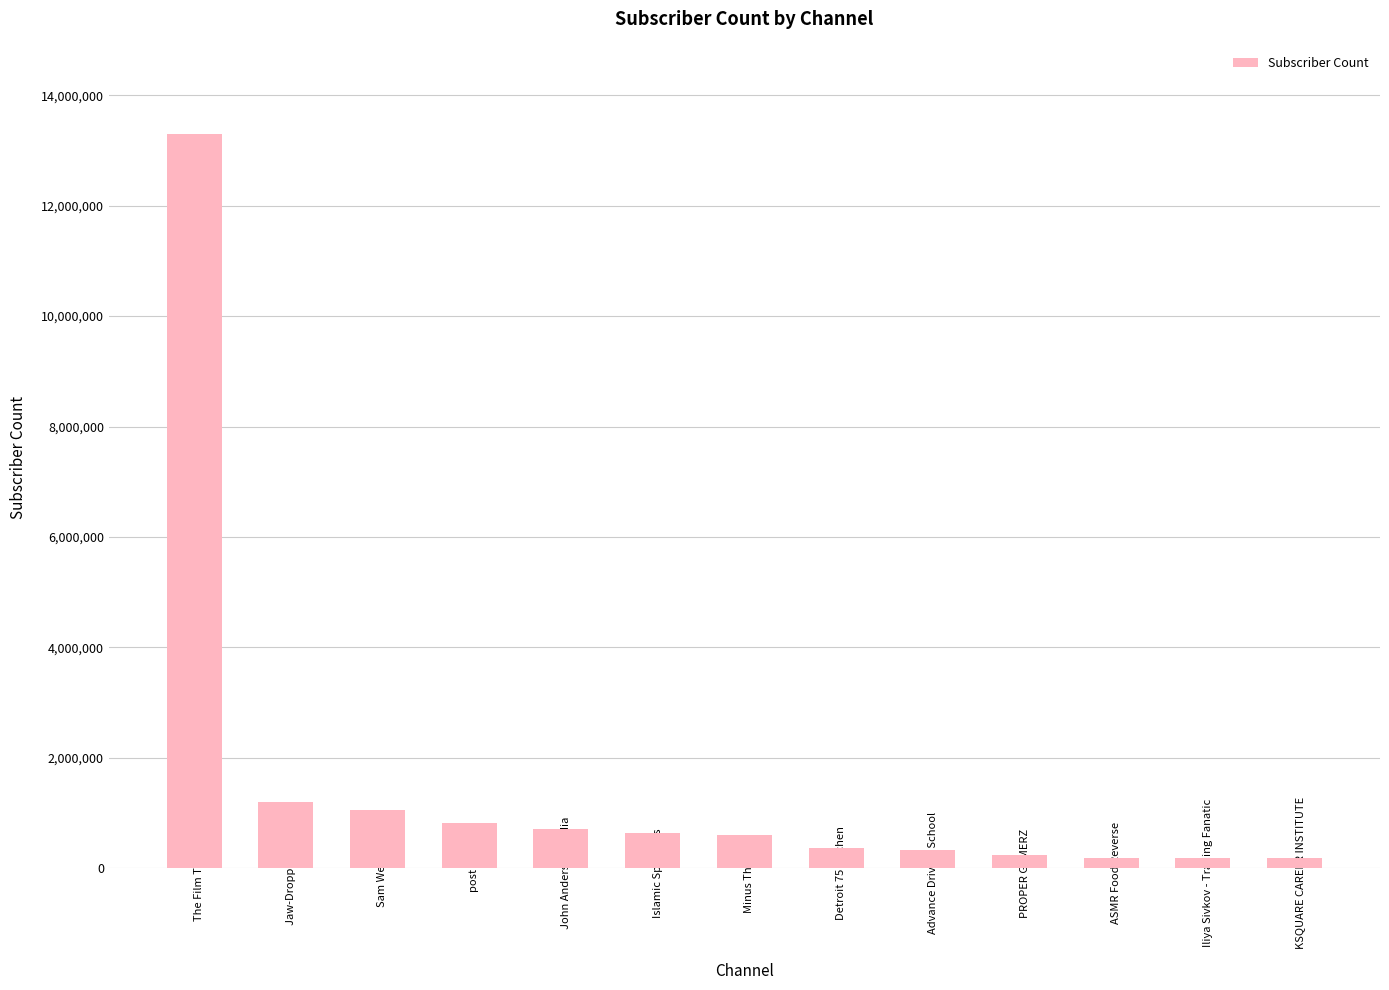

What is the ratio of the value at PROPER GAMERZ to the value at Minus The Gym?

0.4